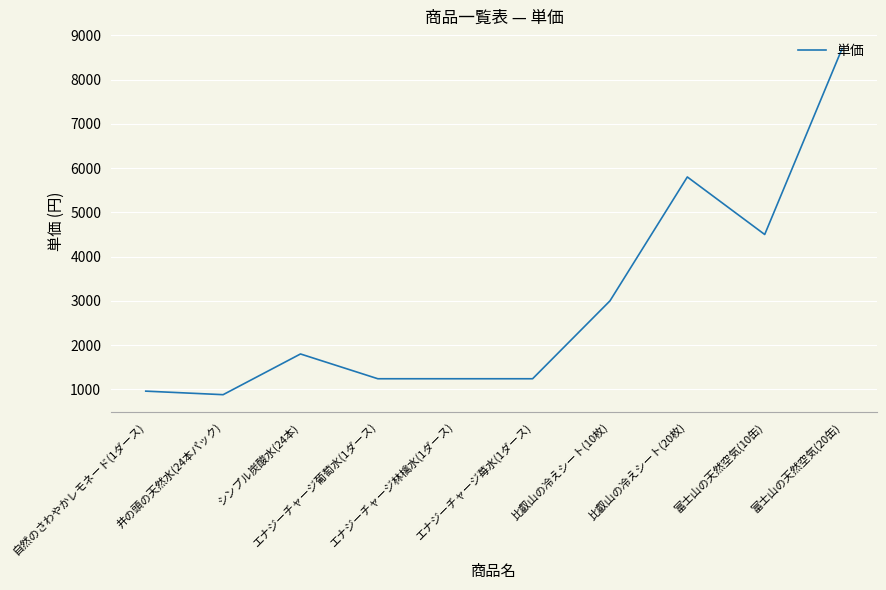

Which label corresponds to the smallest value in the chart?

井の頭の天然水(24本パック)